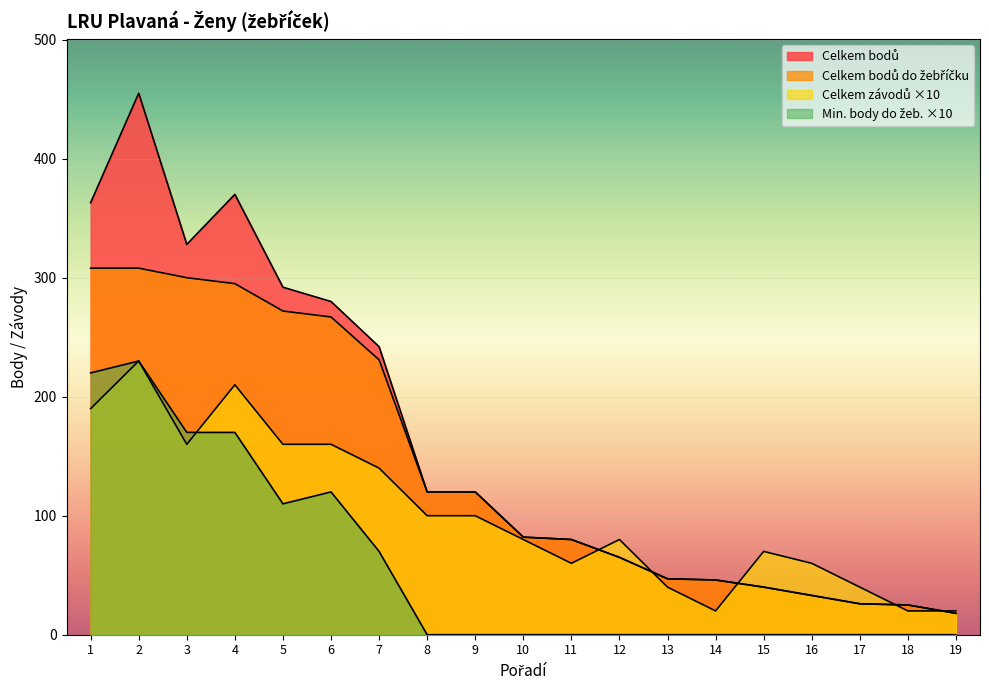

Reading left to right, extract all data points from this chart.

Celkem závodů: 190	230	160	210	160	160	140	100	100	80	60	80	40	20	70	60	40	20	20
Celkem bodů: 363	455	328	370	292	280	242	120	120	82	80	65	47	46	40	33	26	25	18
Celkem bodů do žebříčku: 308	308	300	295	272	267	231	120	120	82	80	65	47	46	40	33	26	25	18
Min. body do žeb.: 220	230	170	170	110	120	70	0	0	0	0	0	0	0	0	0	0	0	0